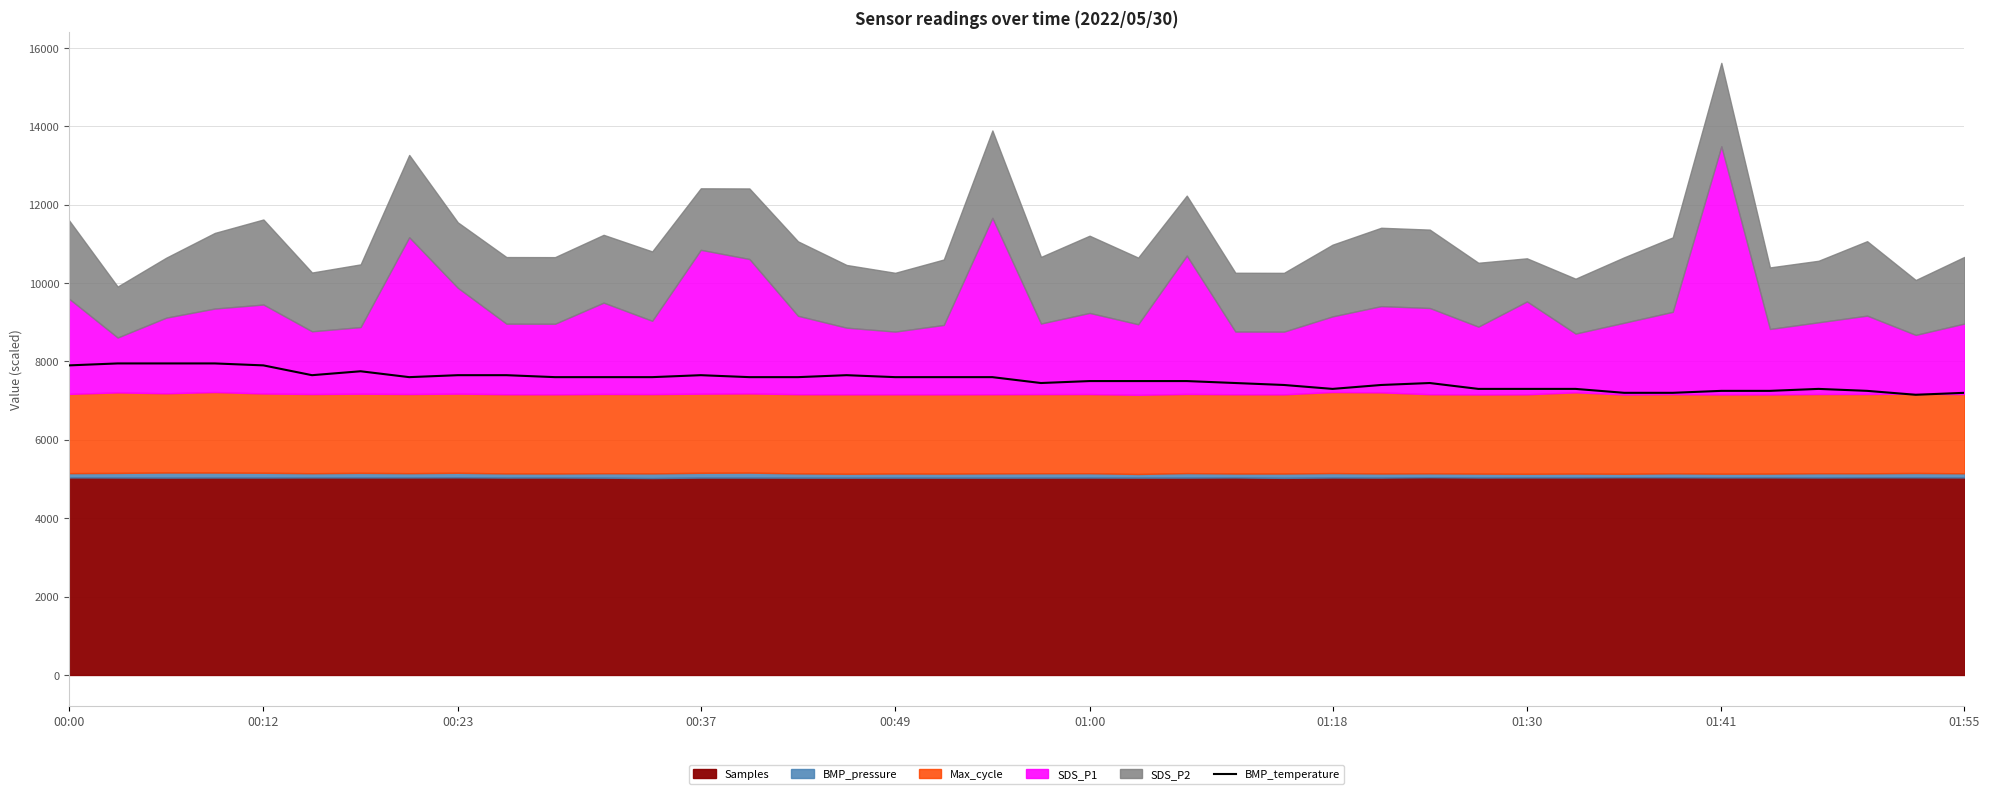

How many categories are shown in the chart?

40